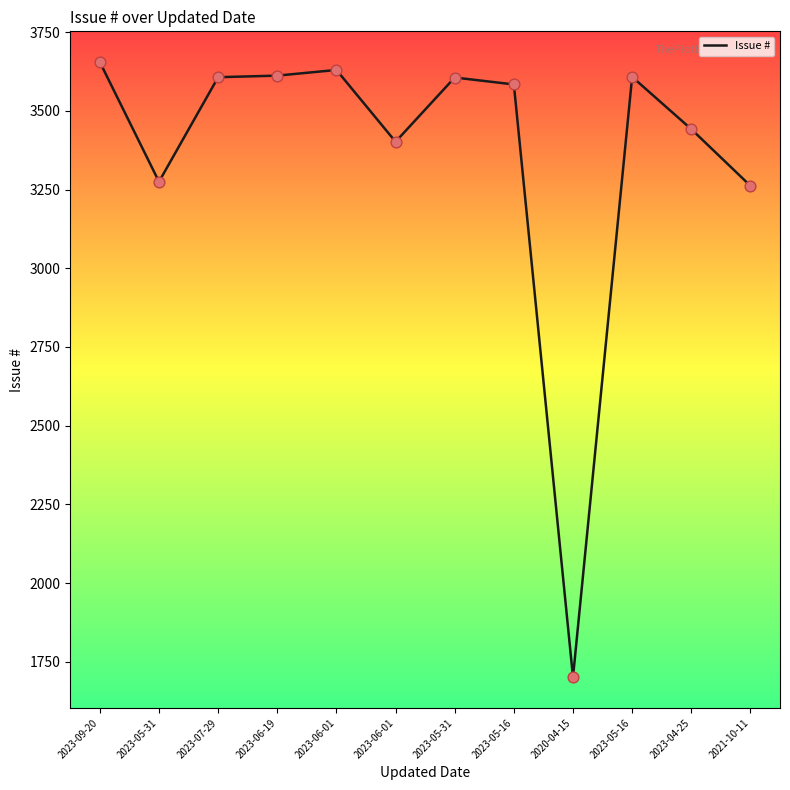

Between 2020-04-15 and 2023-05-31, which is larger?

2023-05-31